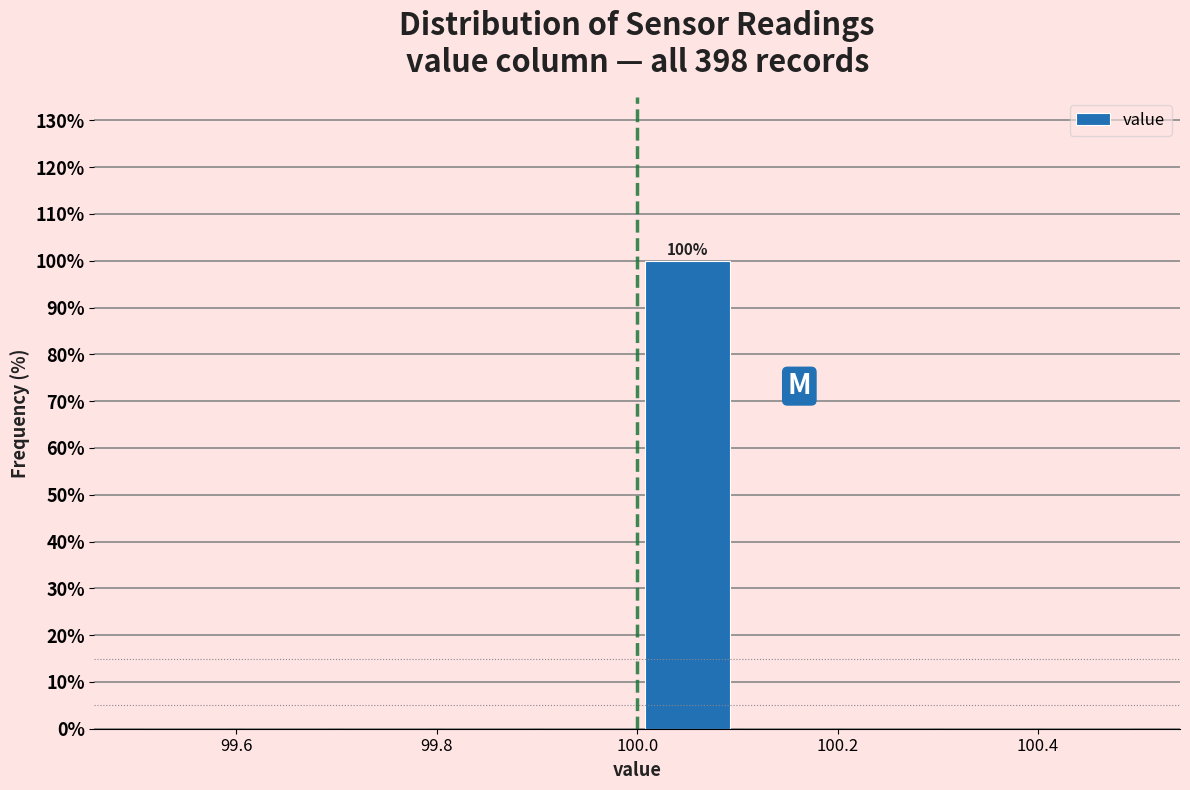

Over which range of the x-axis is the bar tallest?

100.0 to 100.1